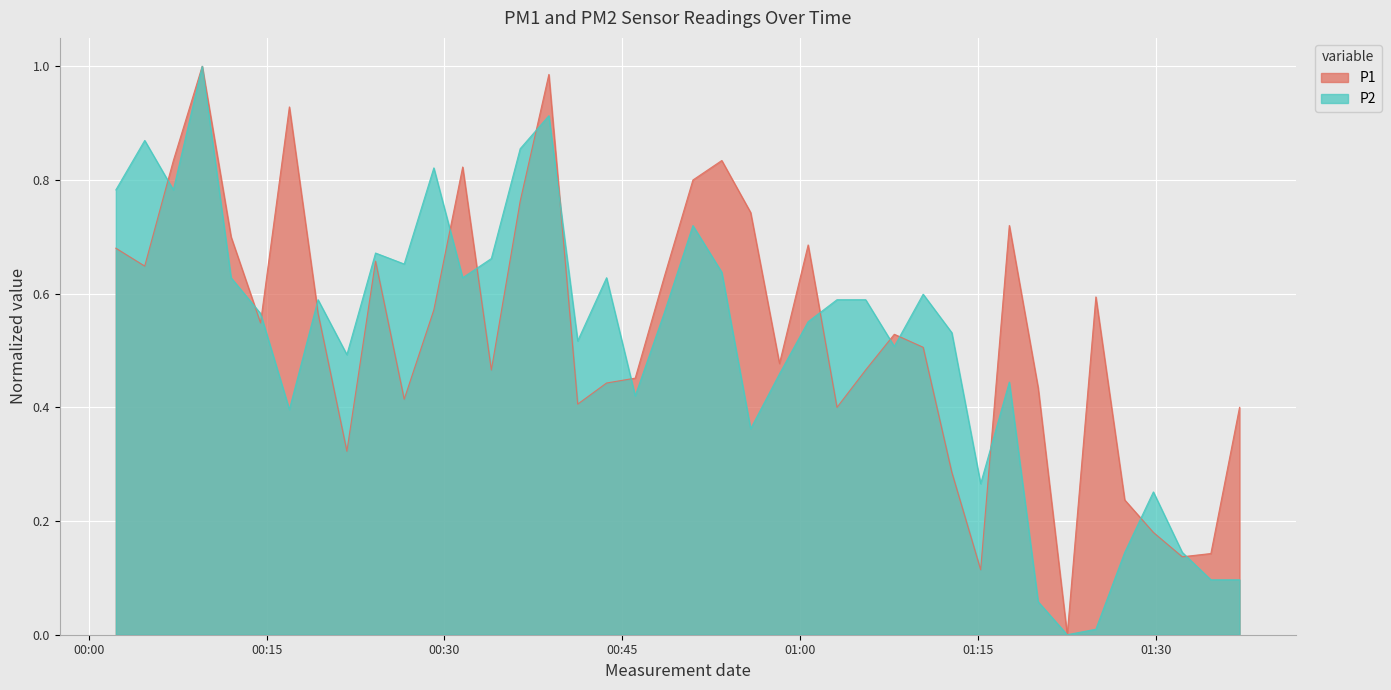

What is the difference between the maximum and minimum values in the P1 series?

1.0